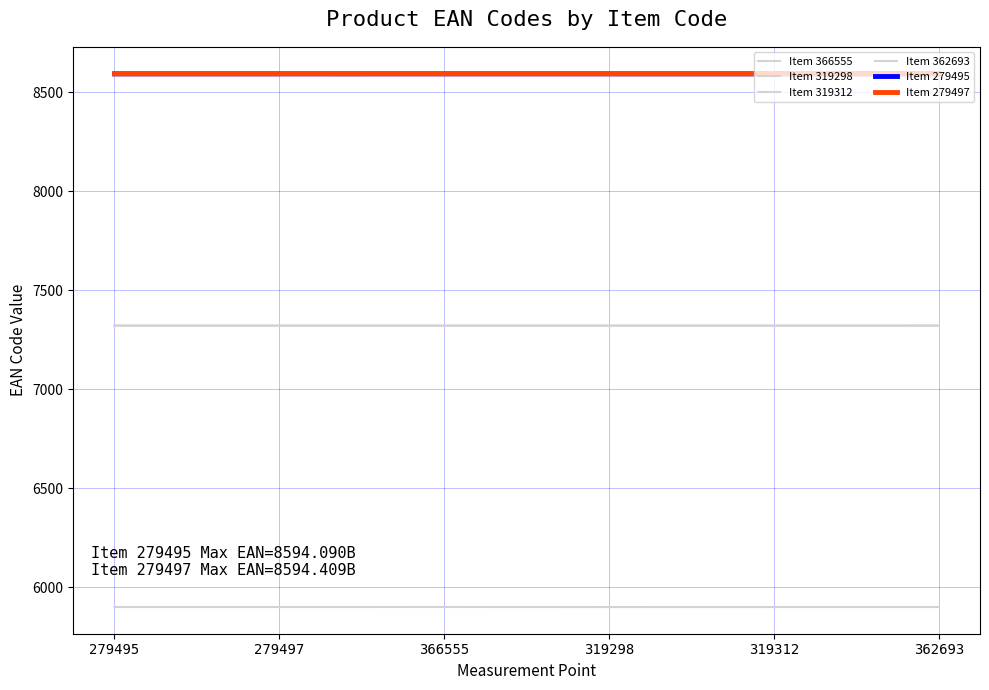

How many lines are shown in the chart?

6